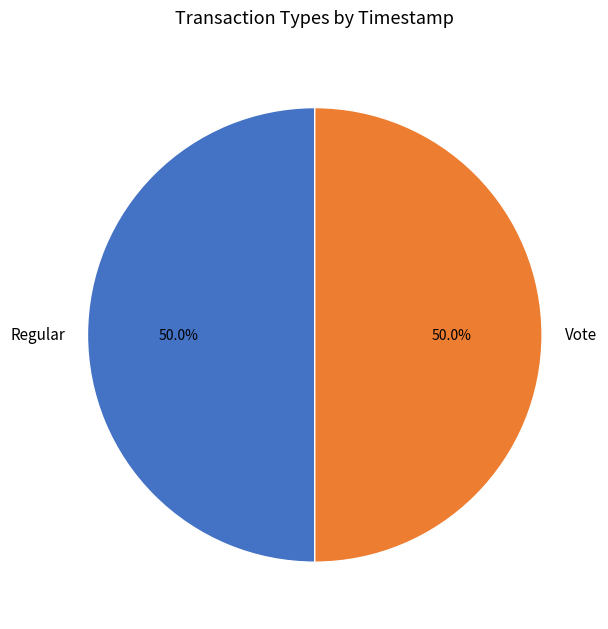

What percentage is NOT represented by Vote?

50.0%